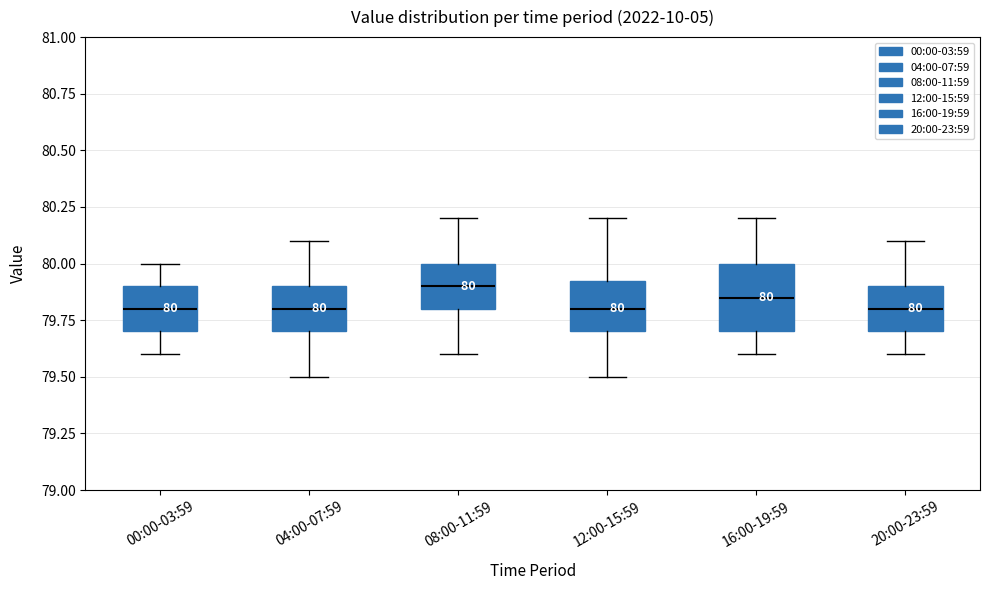

Which box is the tallest, from its lower edge to its upper edge?

16:00-19:59